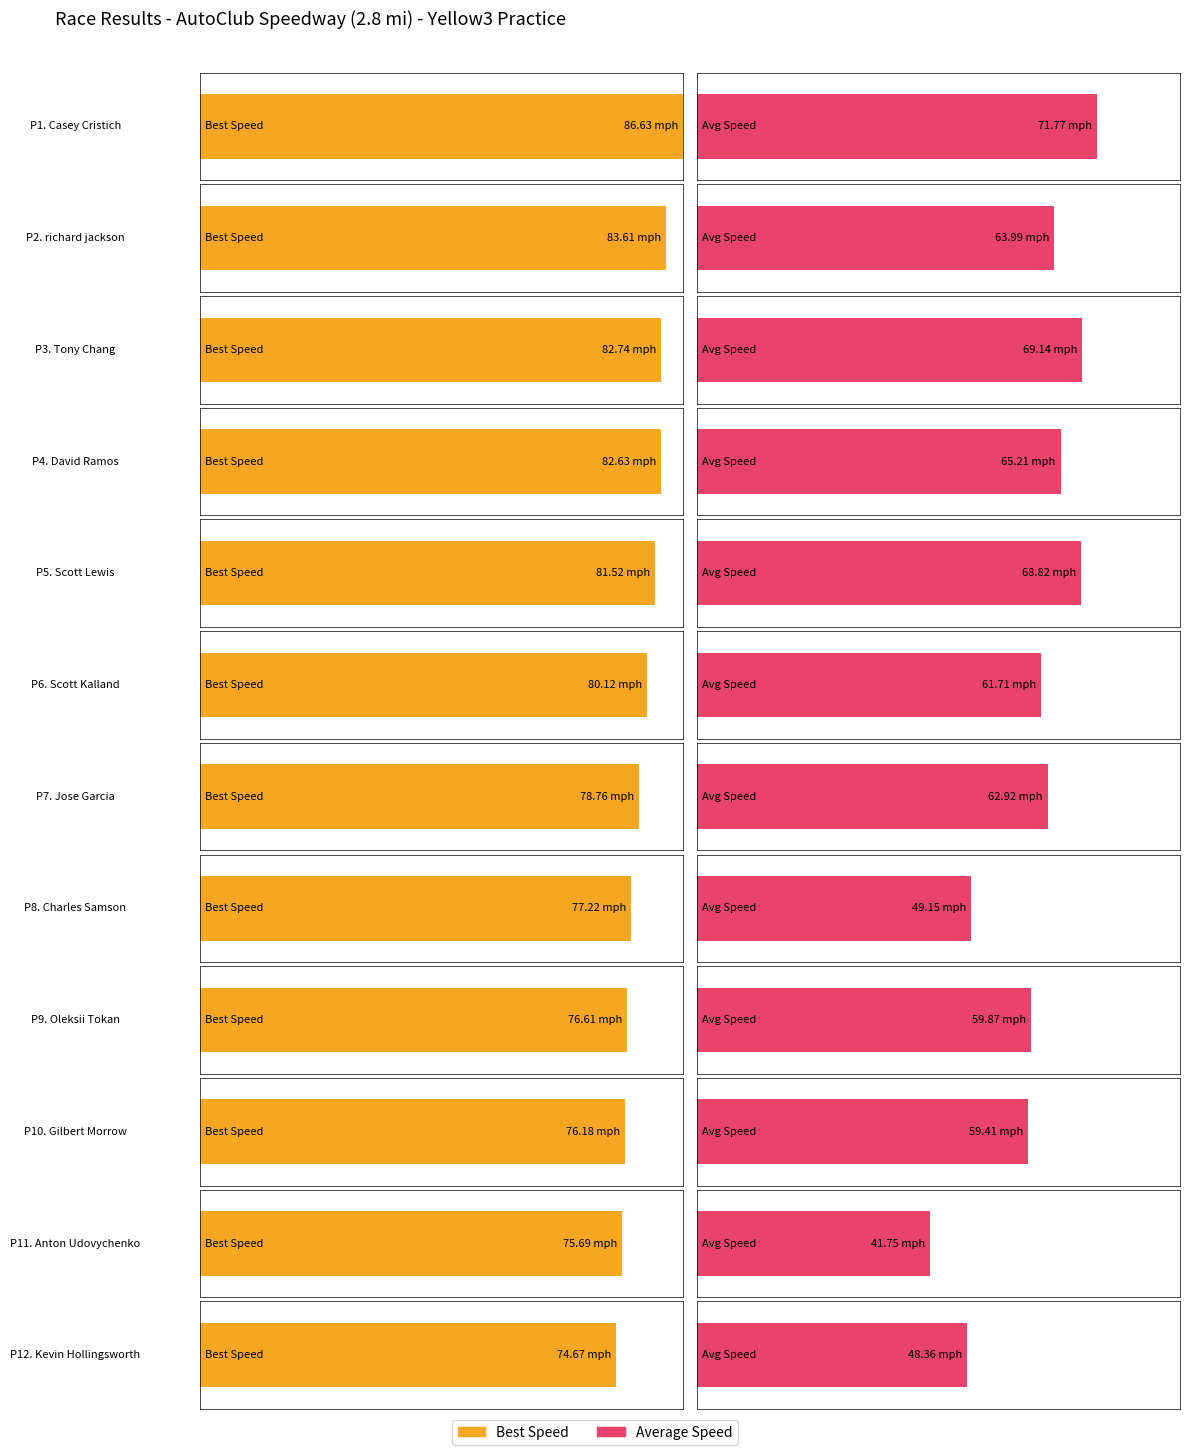

What is the label of the 3rd bar from the right?

Gilbert Morrow